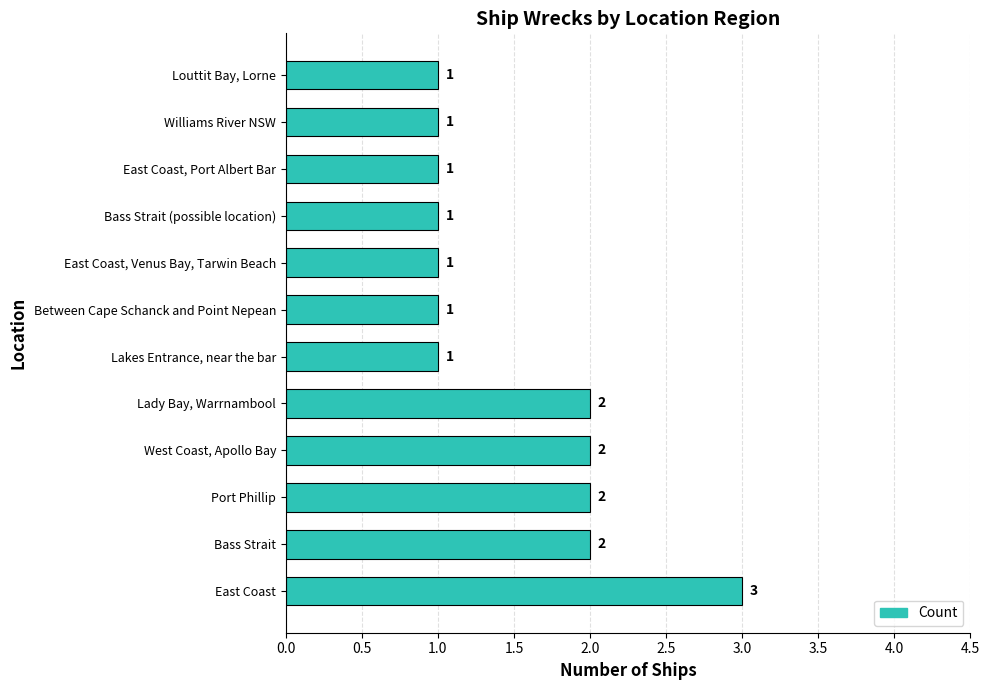

How many bars are there in total?

12